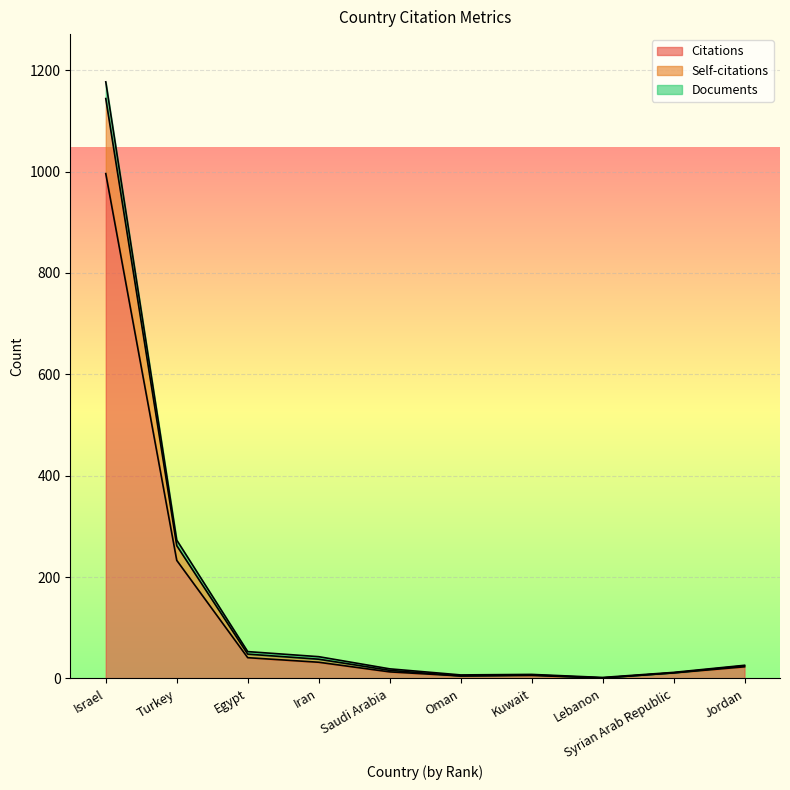

Rank the series by their average value, from highest to lowest.

Documents, Self-citations, Citations